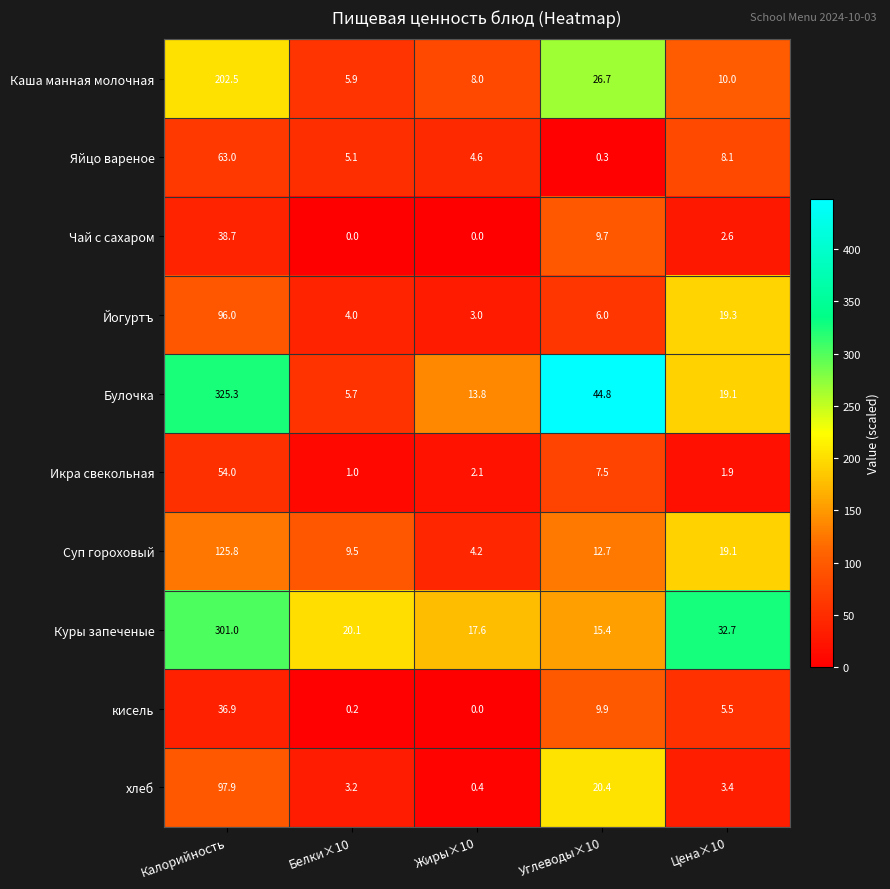

Where does the Икра свекольная series first go above 2?

Калорийность